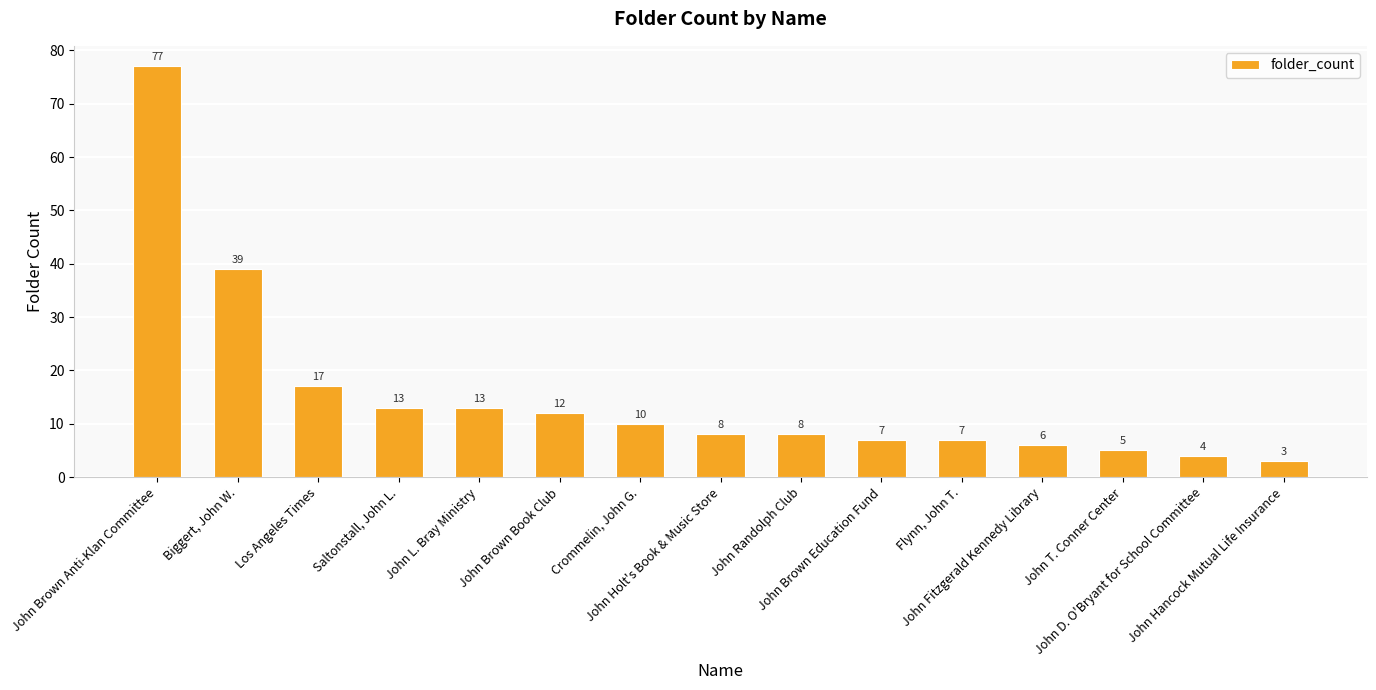

True or false: the data shows 8 at John Holt's Book & Music Store.

True